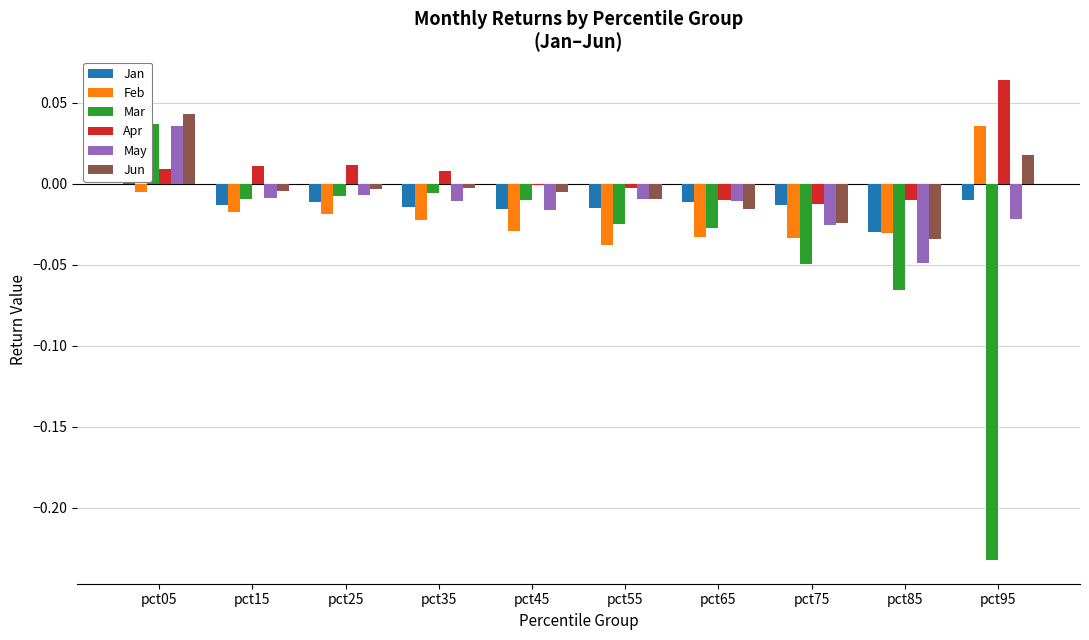

How many distinct data groups are displayed?

6